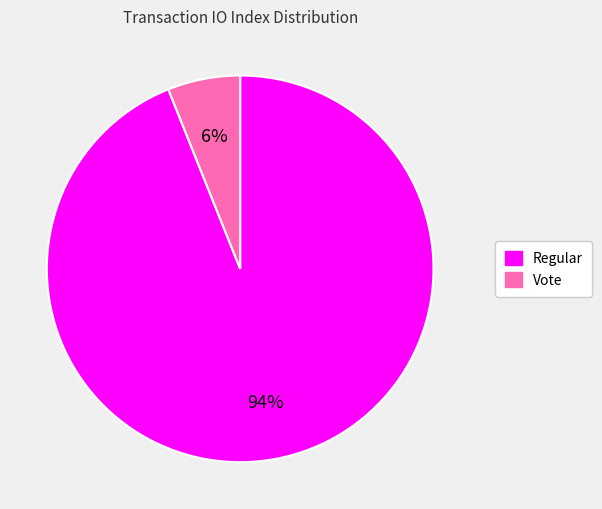

To the nearest percent, what portion does Vote represent?

6%